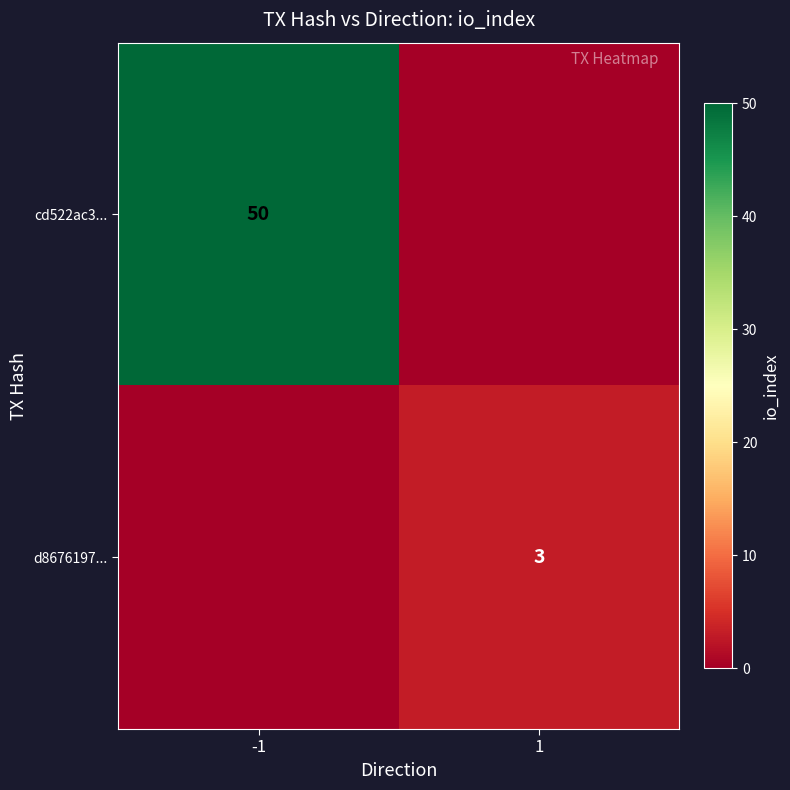

True or false: cd522ac3... has a value of 80 at -1.

False